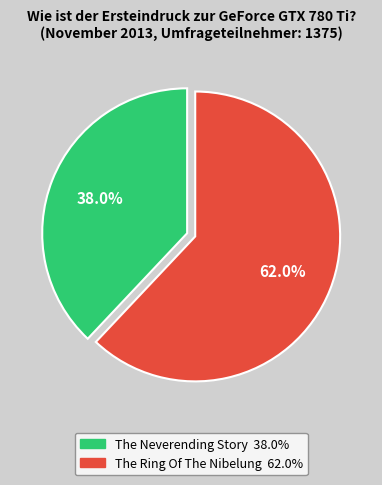

The The Neverending Story slice represents 38% of the pie. True or false?

True